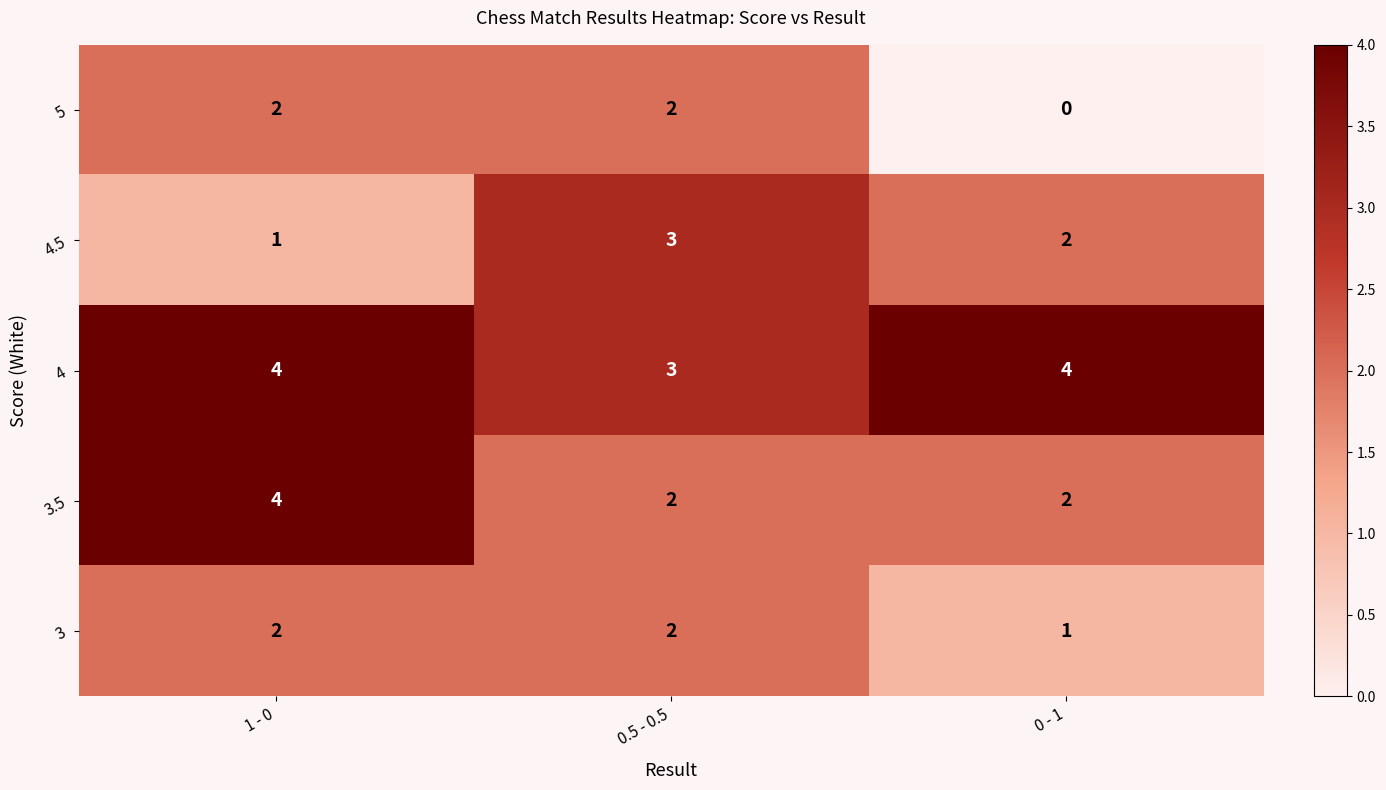

Count the number of data series in this chart.

5